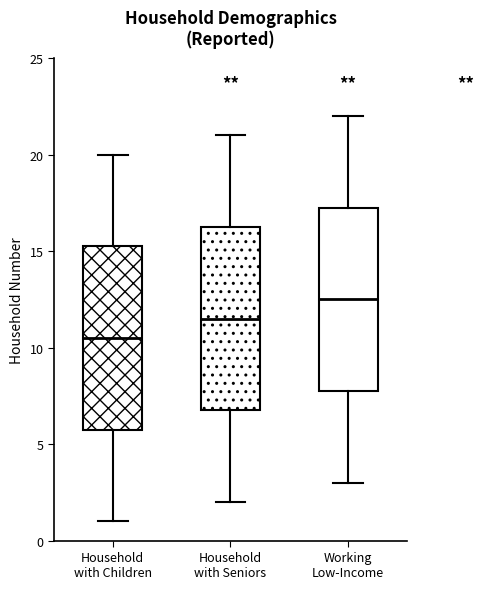

Which box has the lowest median line?

Household with Children